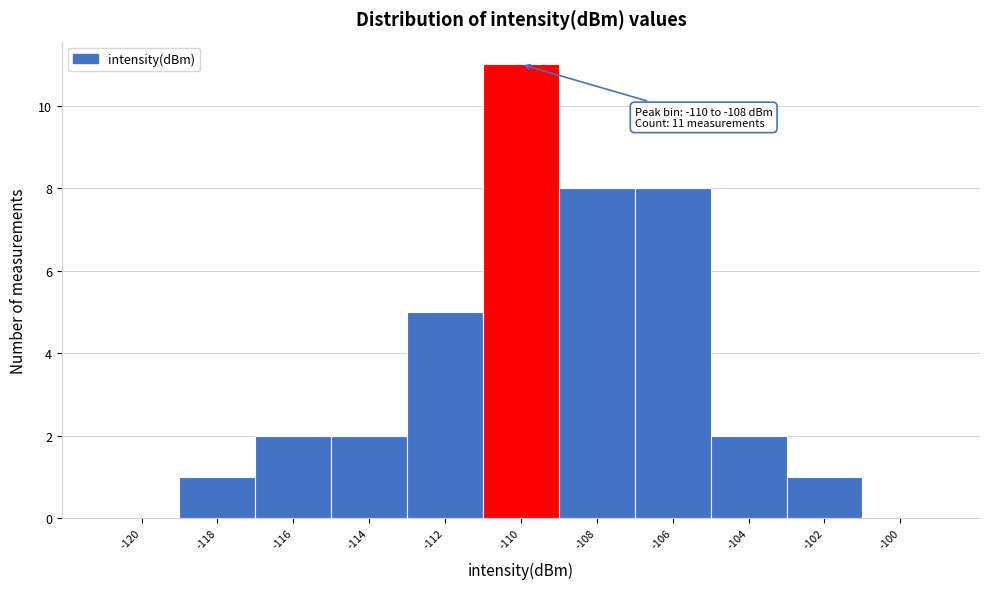

Reading left to right, transcribe all the data shown in this chart.

-120=0	-118=1	-116=2	-114=2	-112=5	-110=11	-108=8	-106=8	-104=2	-102=1	-100=0